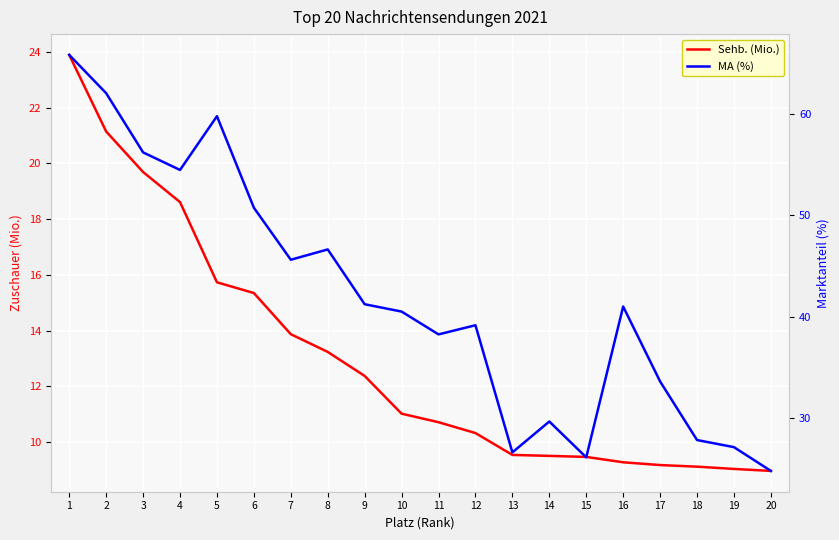

What is the value of the Sehb. (Mio.) point at the 3rd from the left?

19.7